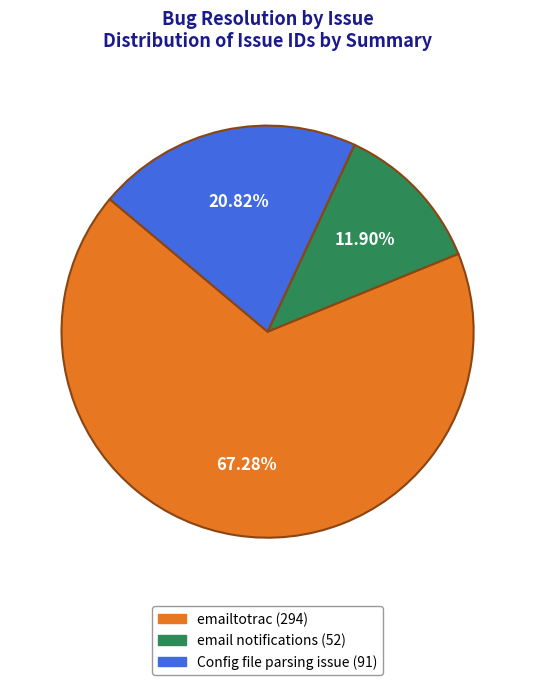

Count the number of slices in the pie.

3